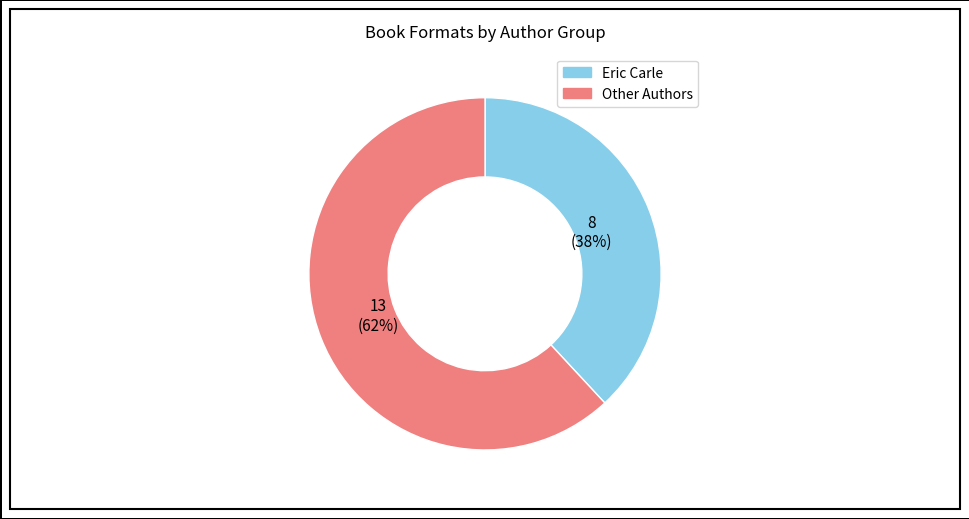

To the nearest percent, what is the difference between the largest and smallest slice percentages?

24%